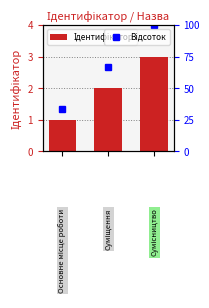

List the labels in order of value, smallest first.

0, 1, 2